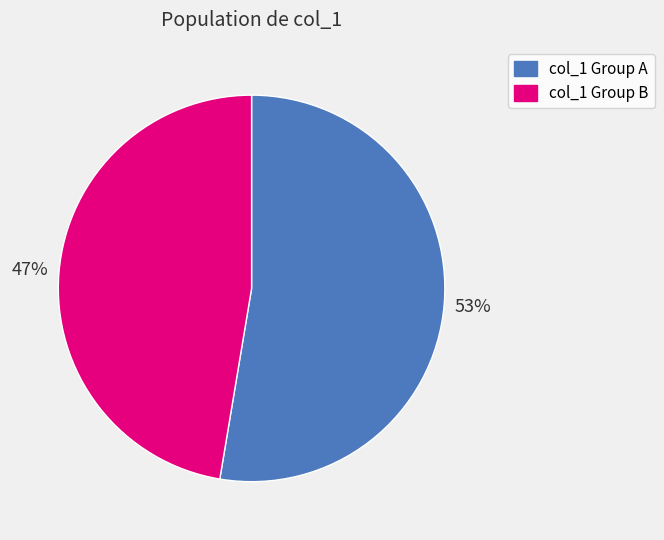

Is it true that col_1 Group B is 33% of the pie?

False